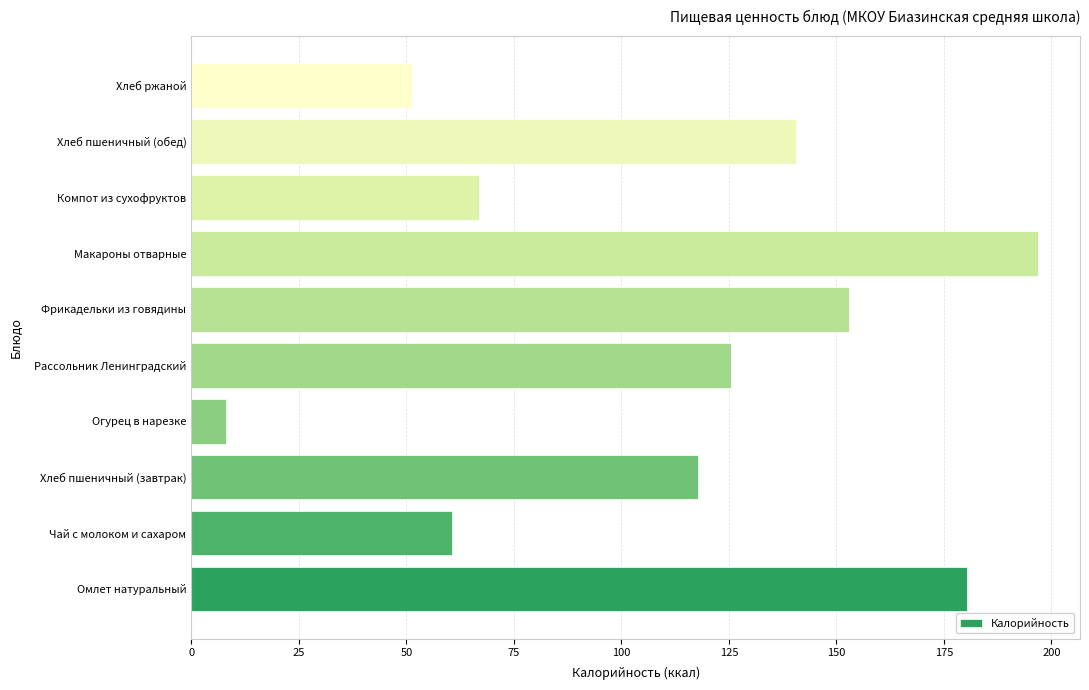

What is the ratio of the value at Хлеб пшеничный (обед) to the value at Фрикадельки из говядины?

0.9